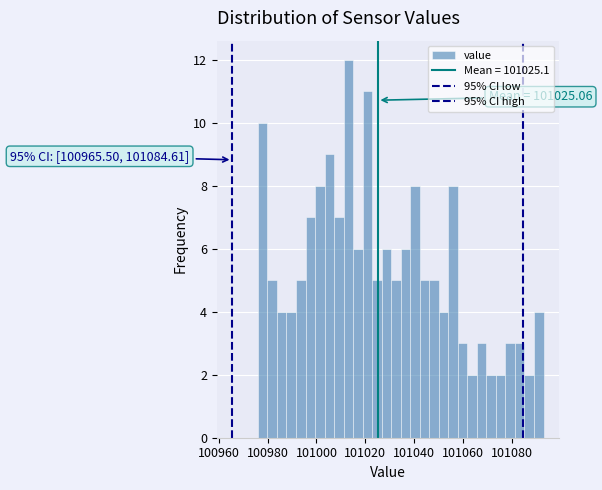

Read against the x-axis, roughly where is the centre of the tallest bar?

101014